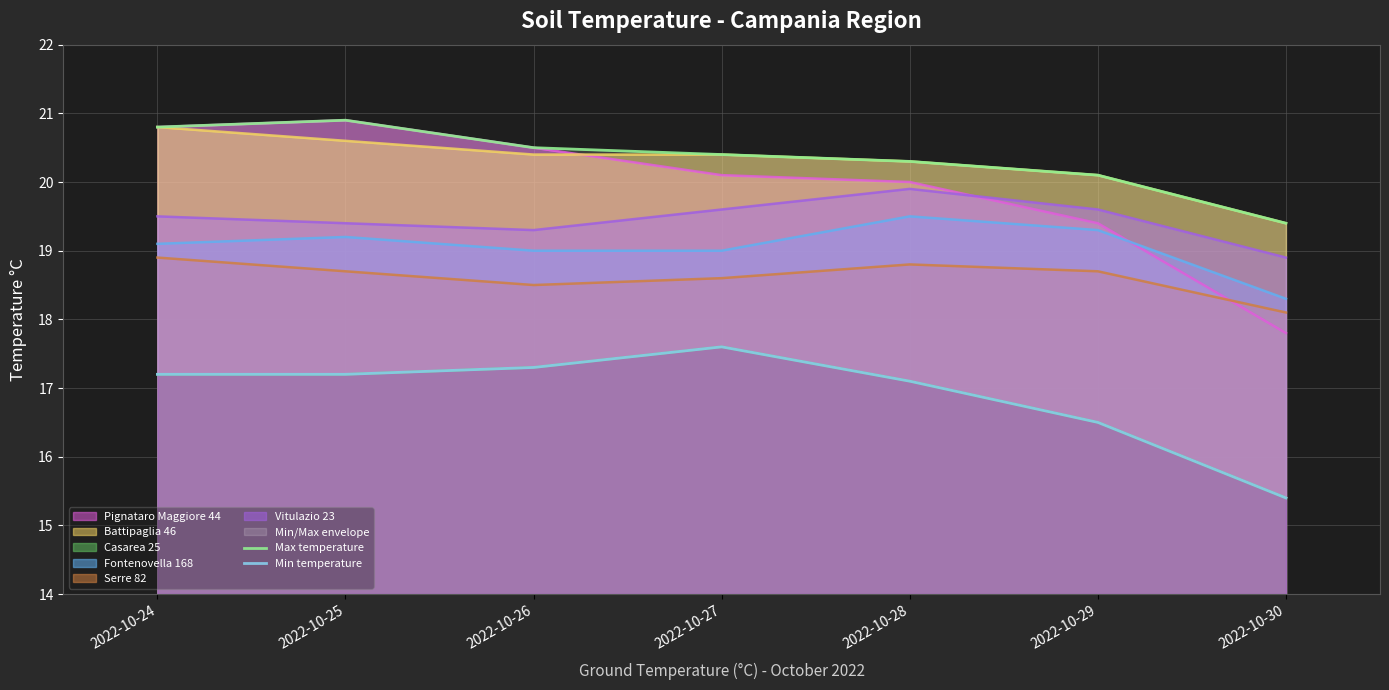

What is the sum of all Max temperature values?

142.4